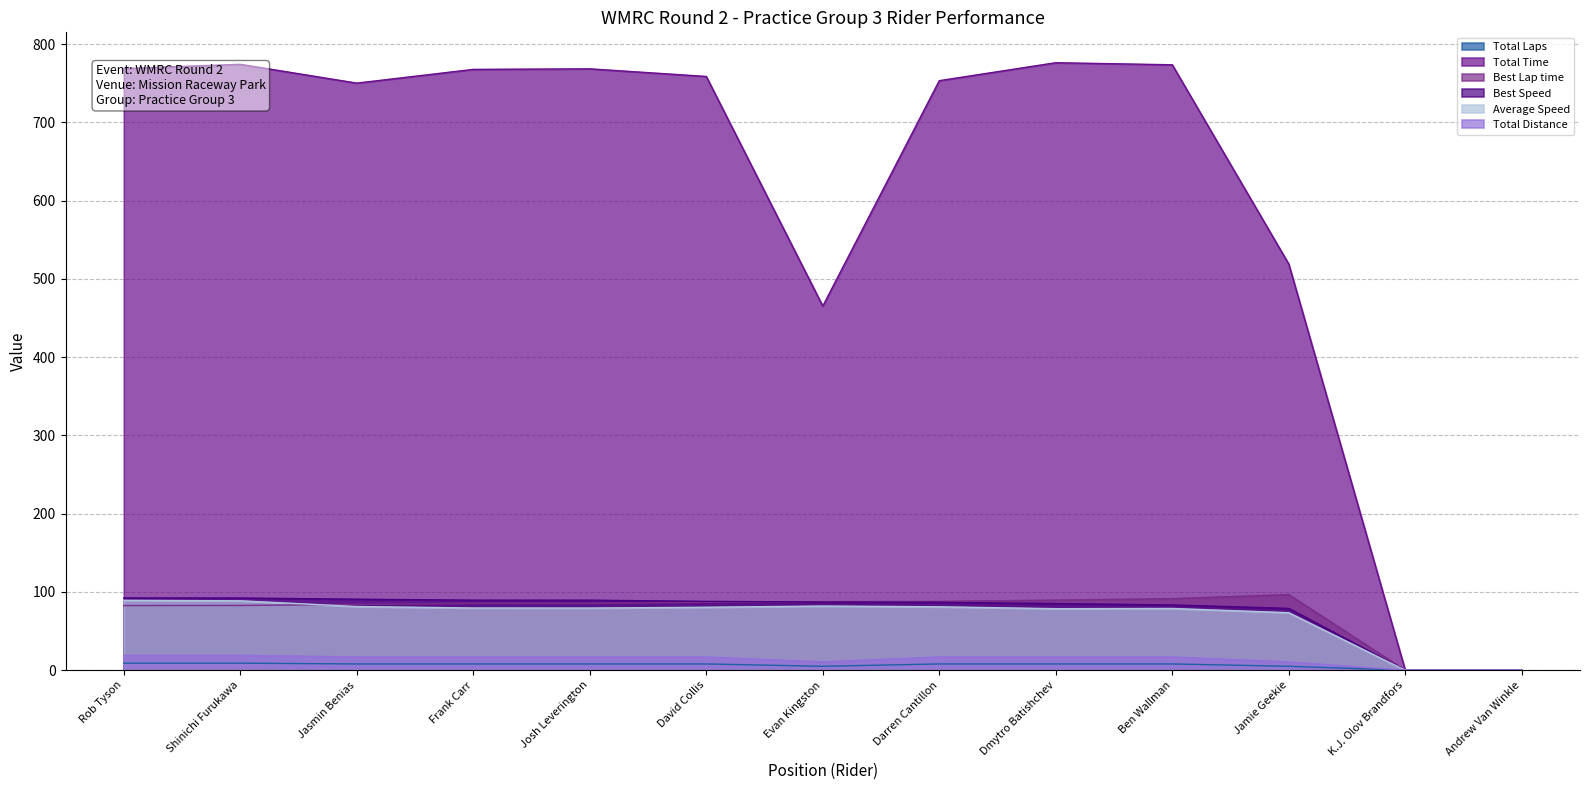

List the series in order of their peak value, lowest first.

Total Laps, Total Distance, Average Speed, Best Speed, Best Lap time, Total Time